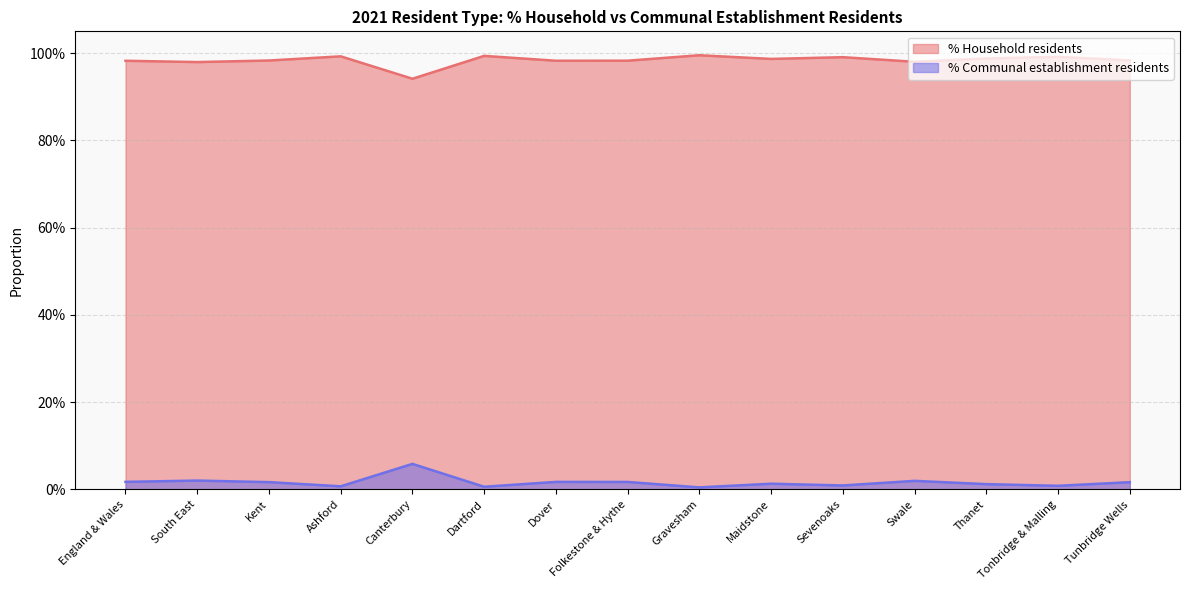

What are all the series names shown in the legend?

% Household residents, % Communal establishment residents